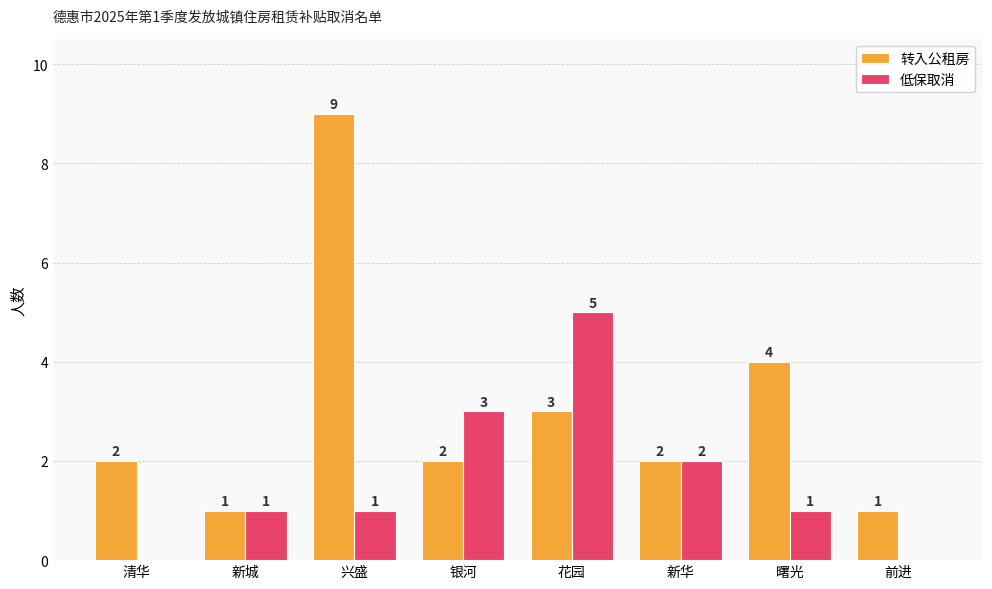

Which label corresponds to the largest value in the chart?

兴盛